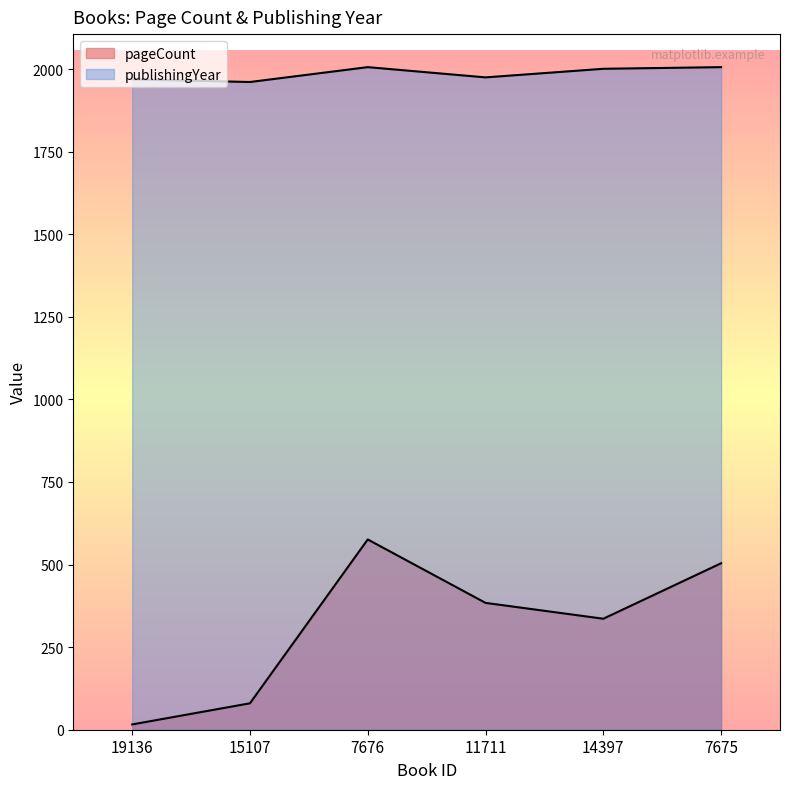

At which category does pageCount reach its first local peak?

7676